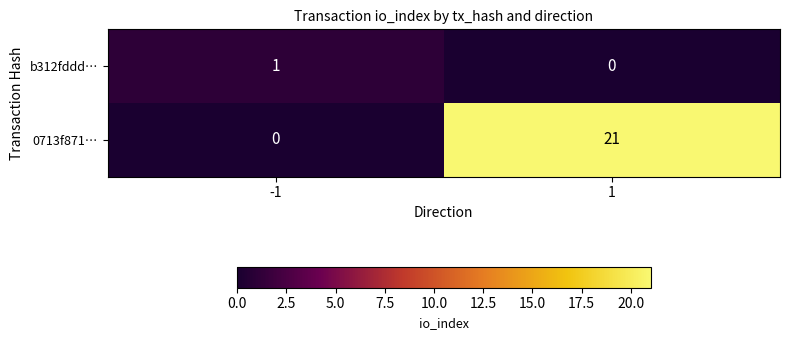

Which series has the largest range (max minus min)?

0713f871…